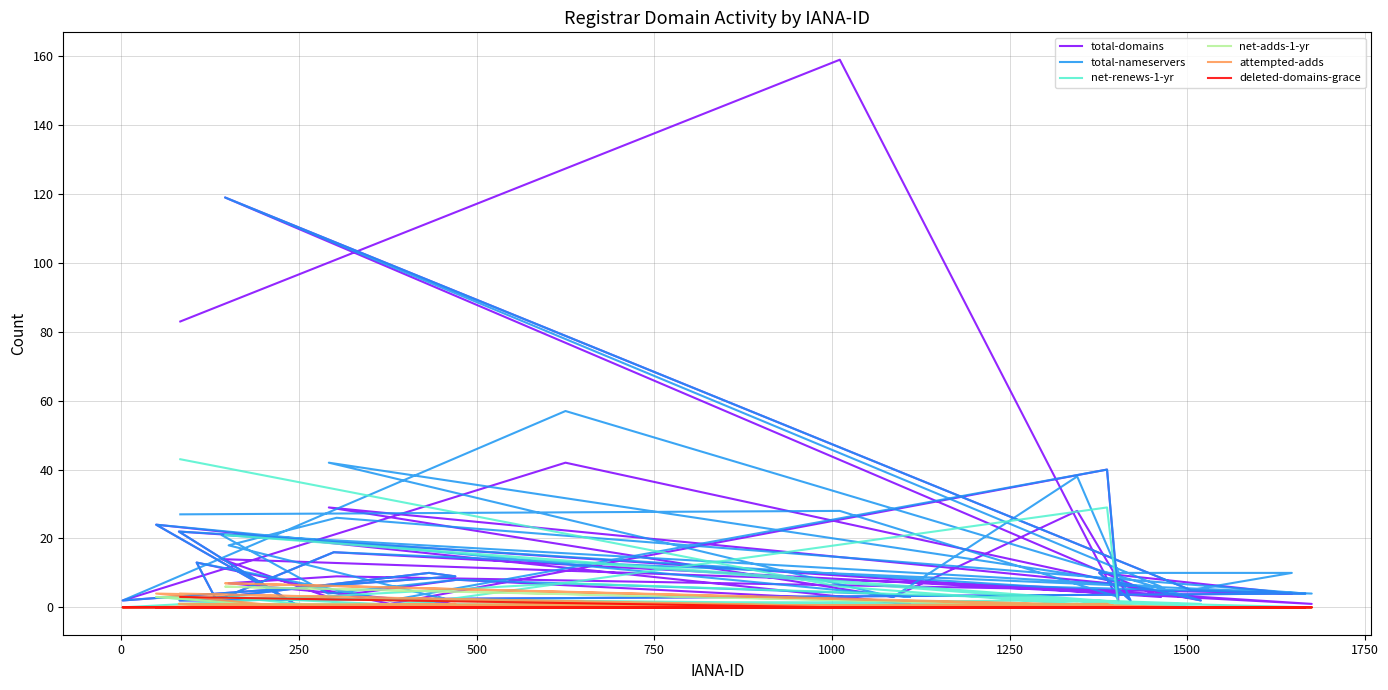

Which series ends up on top after the final intersection of total-nameservers and total-domains?

total-nameservers